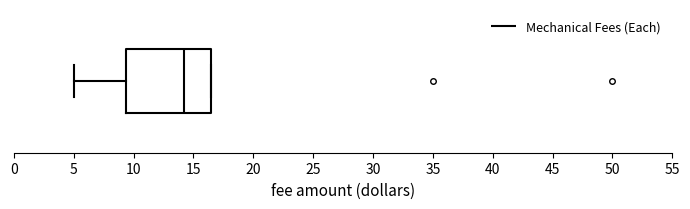

Where does the left whisker of the box end on the x-axis? The values are not printed on the chart, so give them approximately, as read against the axis.

5.0